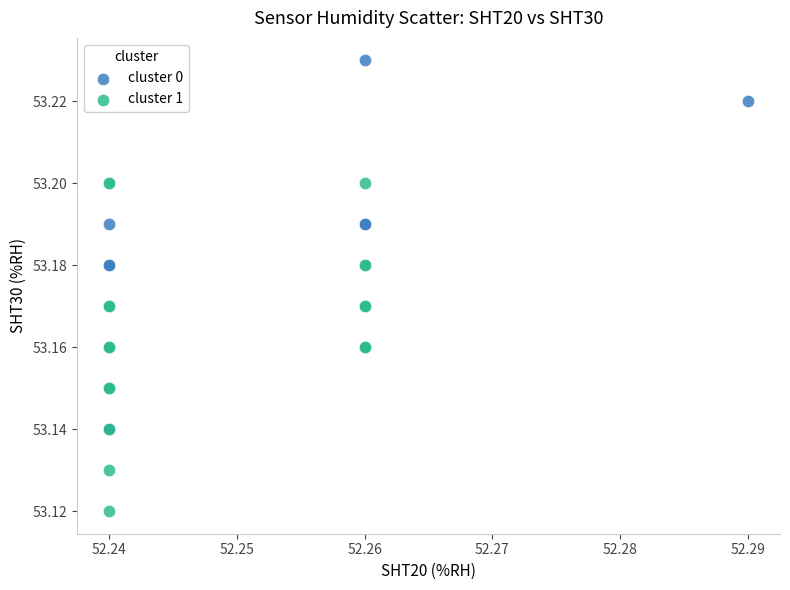

Which series reaches the minimum Y coordinate?

cluster 1